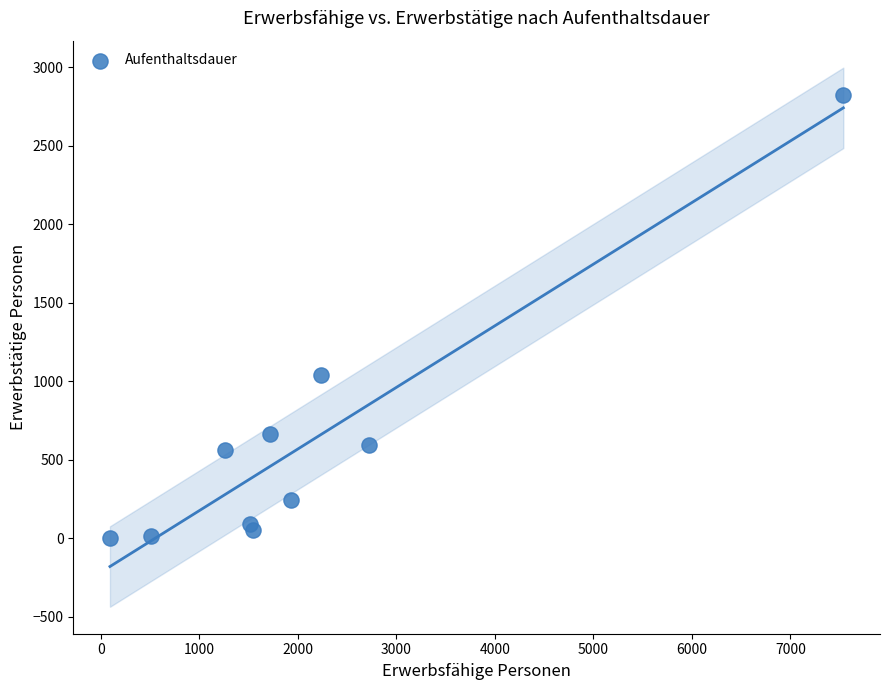

What is the average Y value?

610